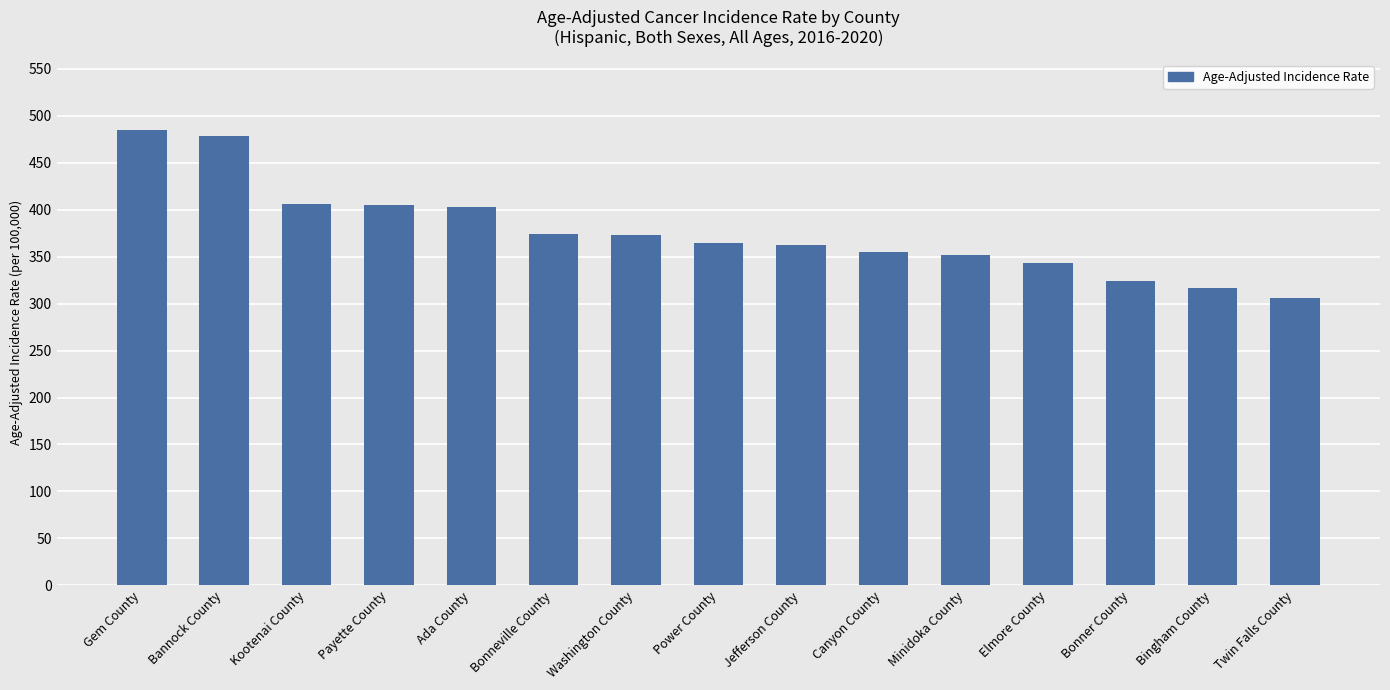

What is the label of the 14th bar from the left?

Bingham County